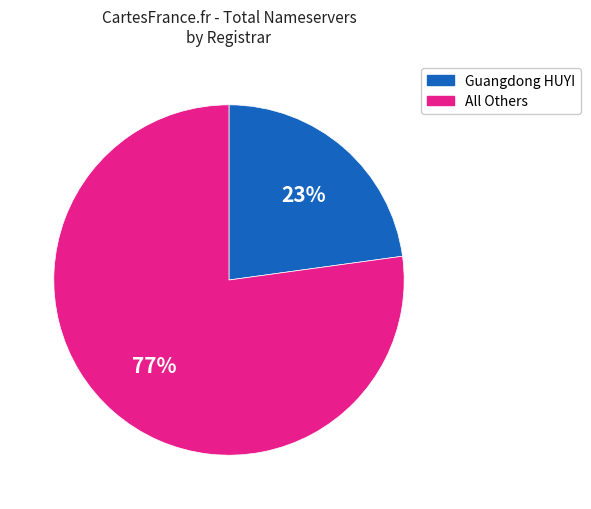

True or false: Guangdong HUYI accounts for 23% of the total.

True